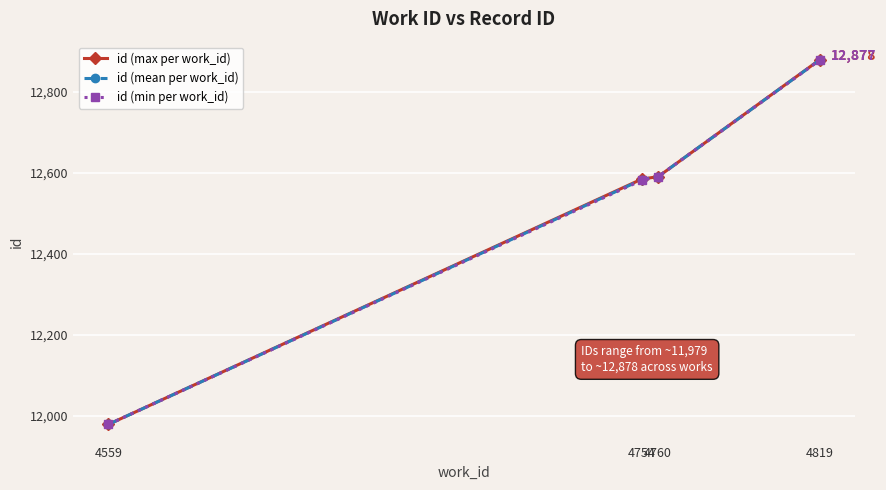

What is the difference between the id (max per work_id) values at 4559 and 4760?

611.0